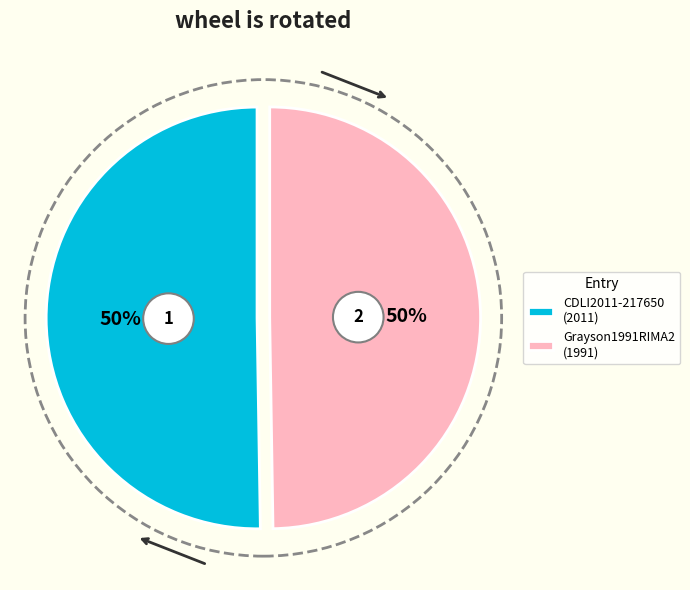

The CDLI2011-217650 slice represents 50% of the pie. True or false?

True